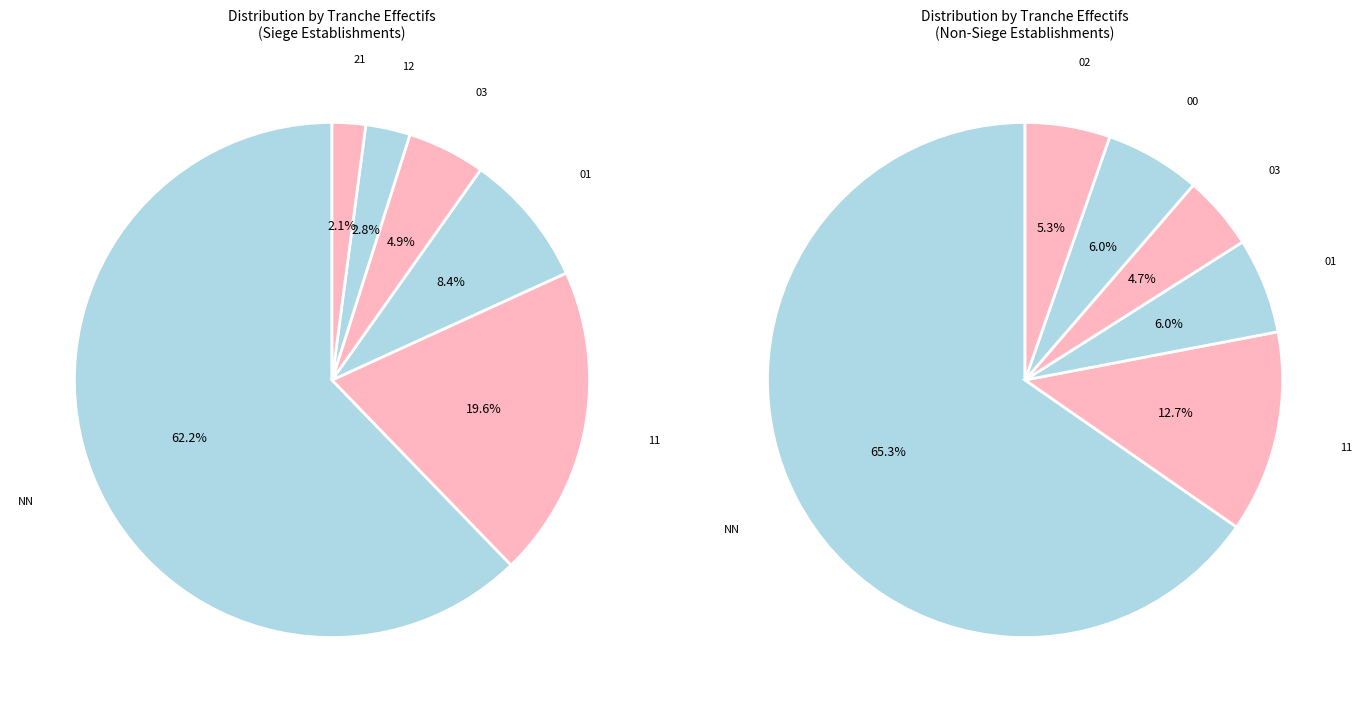

What is the change in value from 02 to 12?

-2